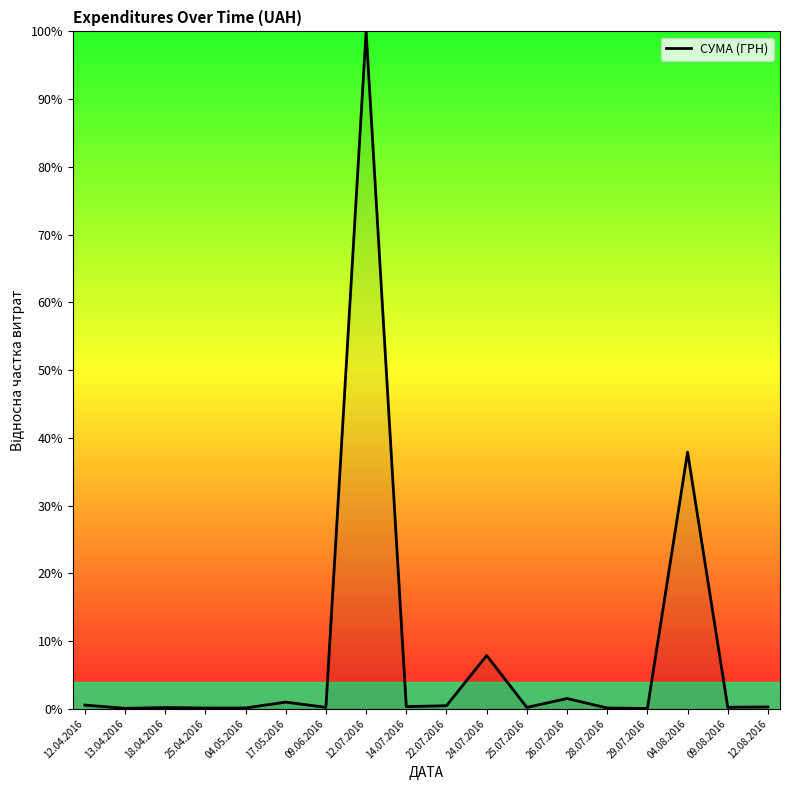

At which category does the chart reach its peak across all series?

12.07.2016